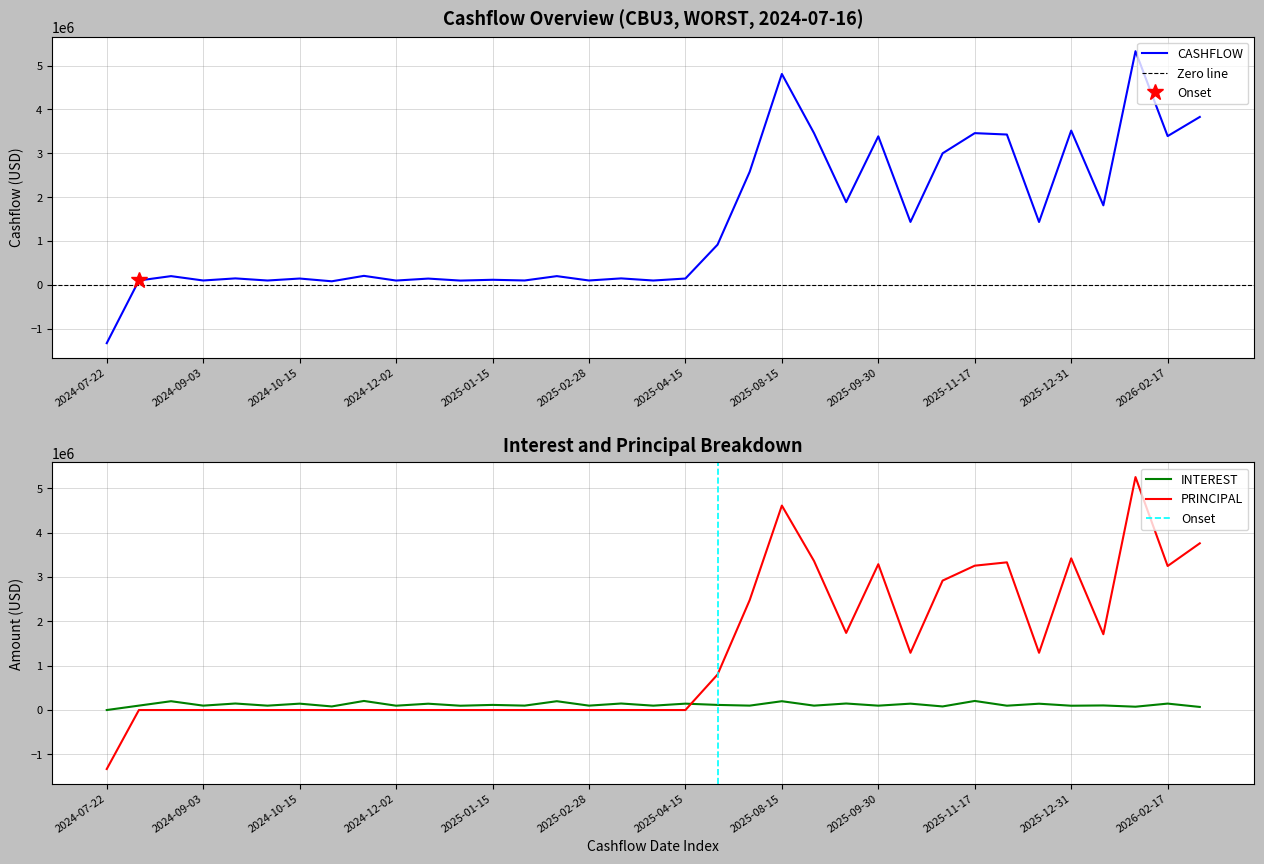

Is it true that CASHFLOW equals 99142.4 at 2024-09-03?

True